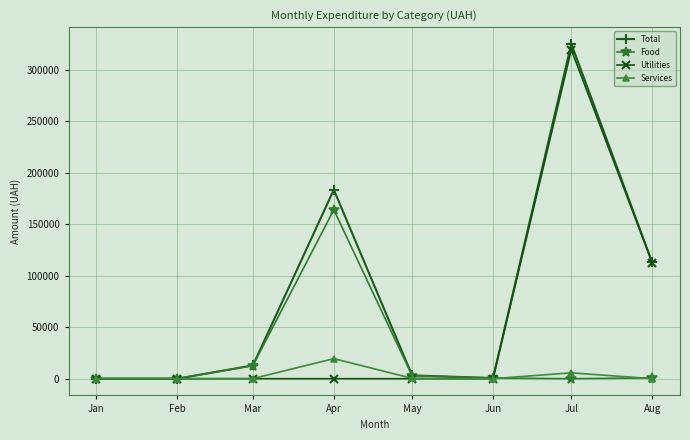

Rank the series by their average value, from highest to lowest.

Total, Utilities, Food, Services